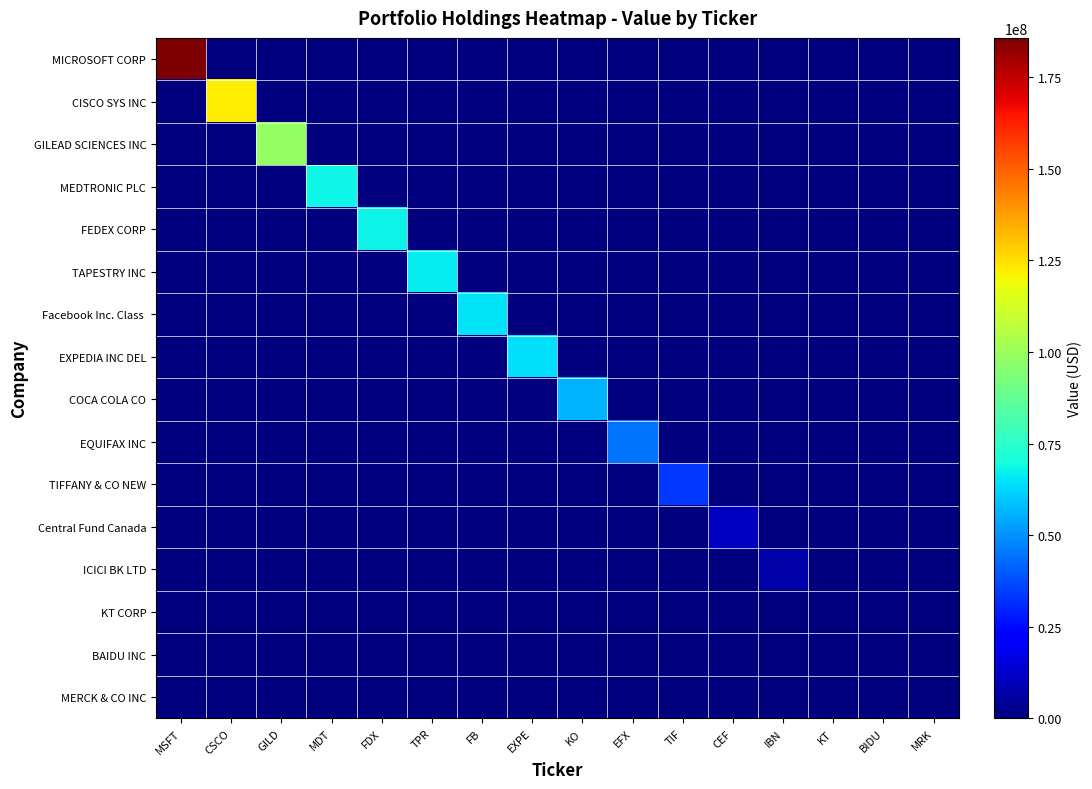

Which series has the largest total across all categories?

MICROSOFT CORP